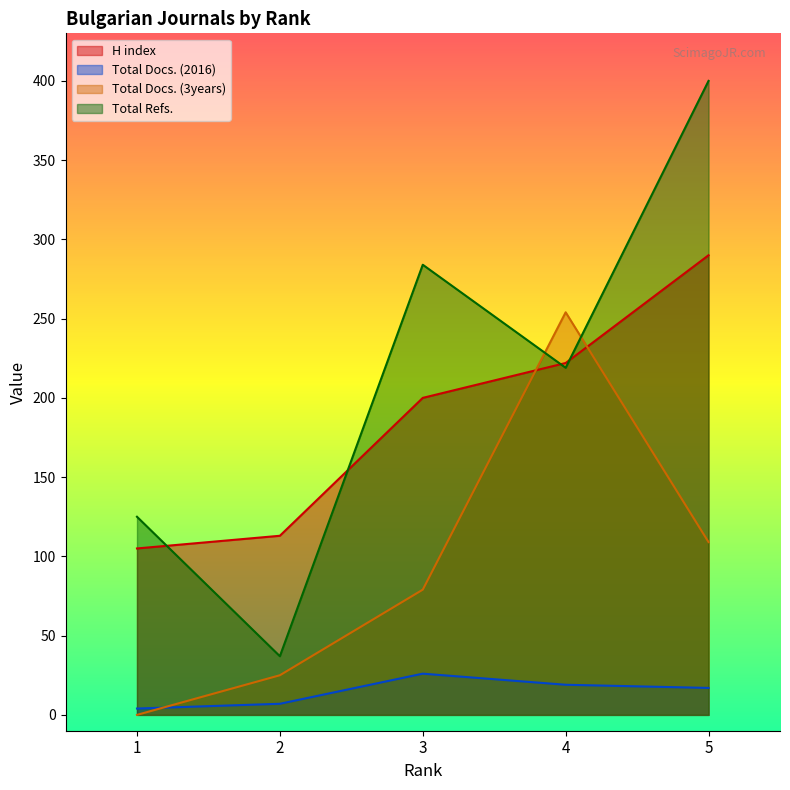

What is the value of the Total Docs. (2016) point at the 2nd from the left?

7